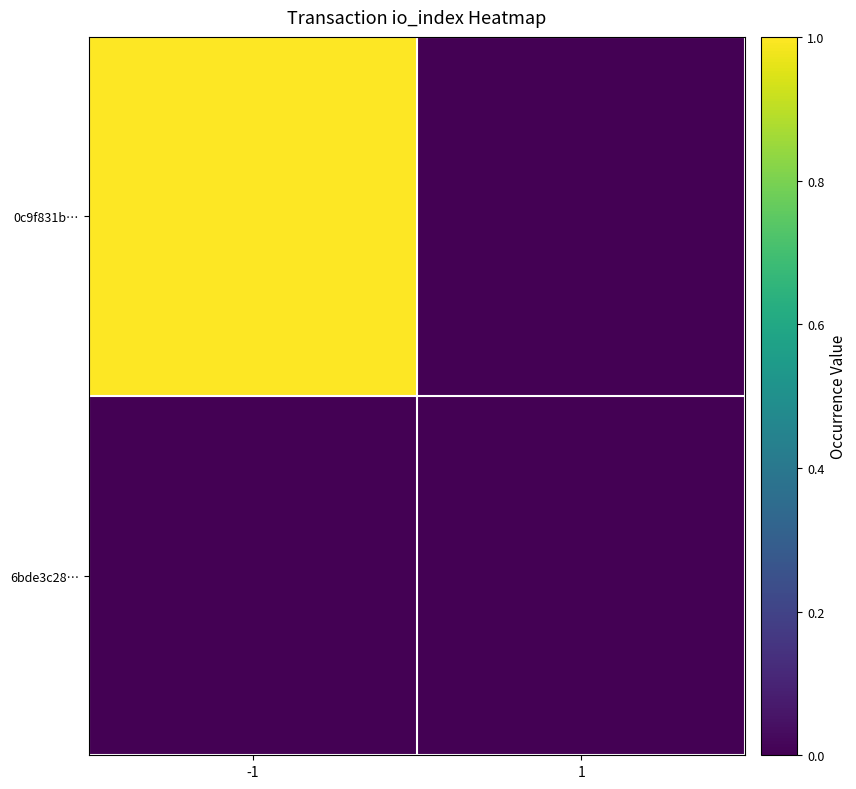

Reading left to right, list all the values displayed in this chart.

0c9f831b…: -1=1.0	1=0.0
6bde3c28…: -1=0.0	1=0.0